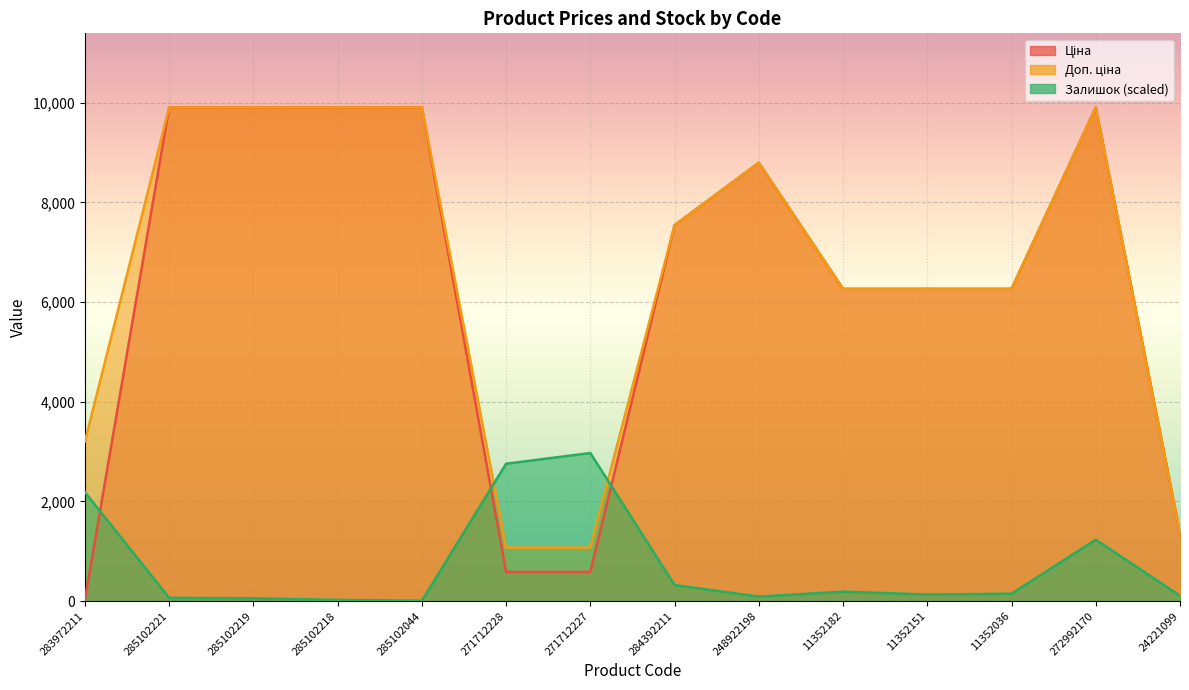

Which series ends up on top after the final intersection of Ціна and Залишок?

Ціна